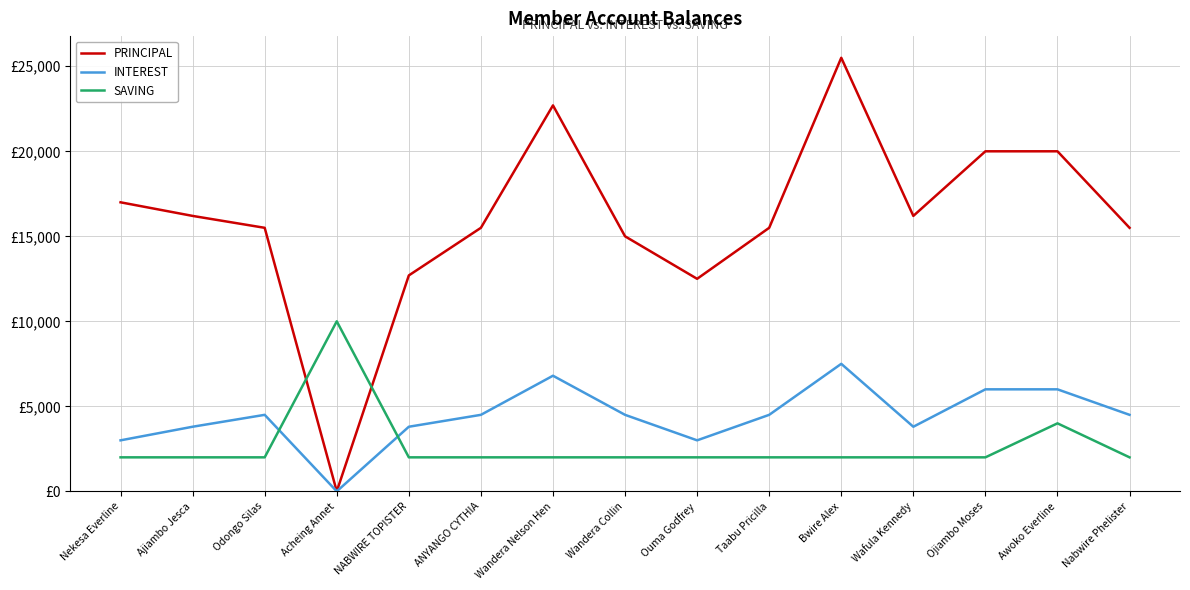

Is the value of PRINCIPAL at Acheing Annet greater than the value of INTEREST at Taabu Pricilla?

No